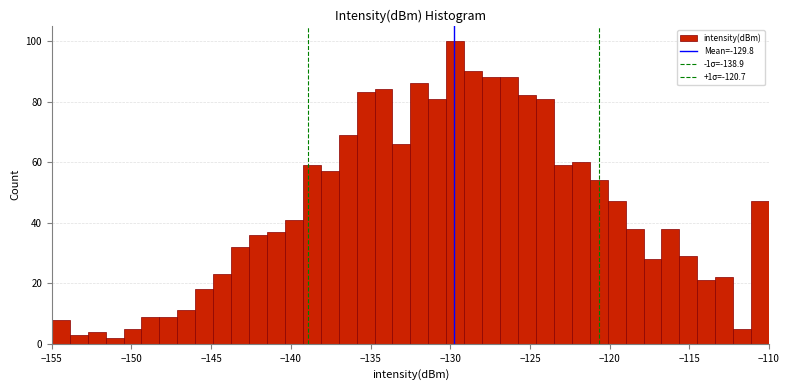

Read against the x-axis, roughly where is the centre of the tallest bar?

-129.5